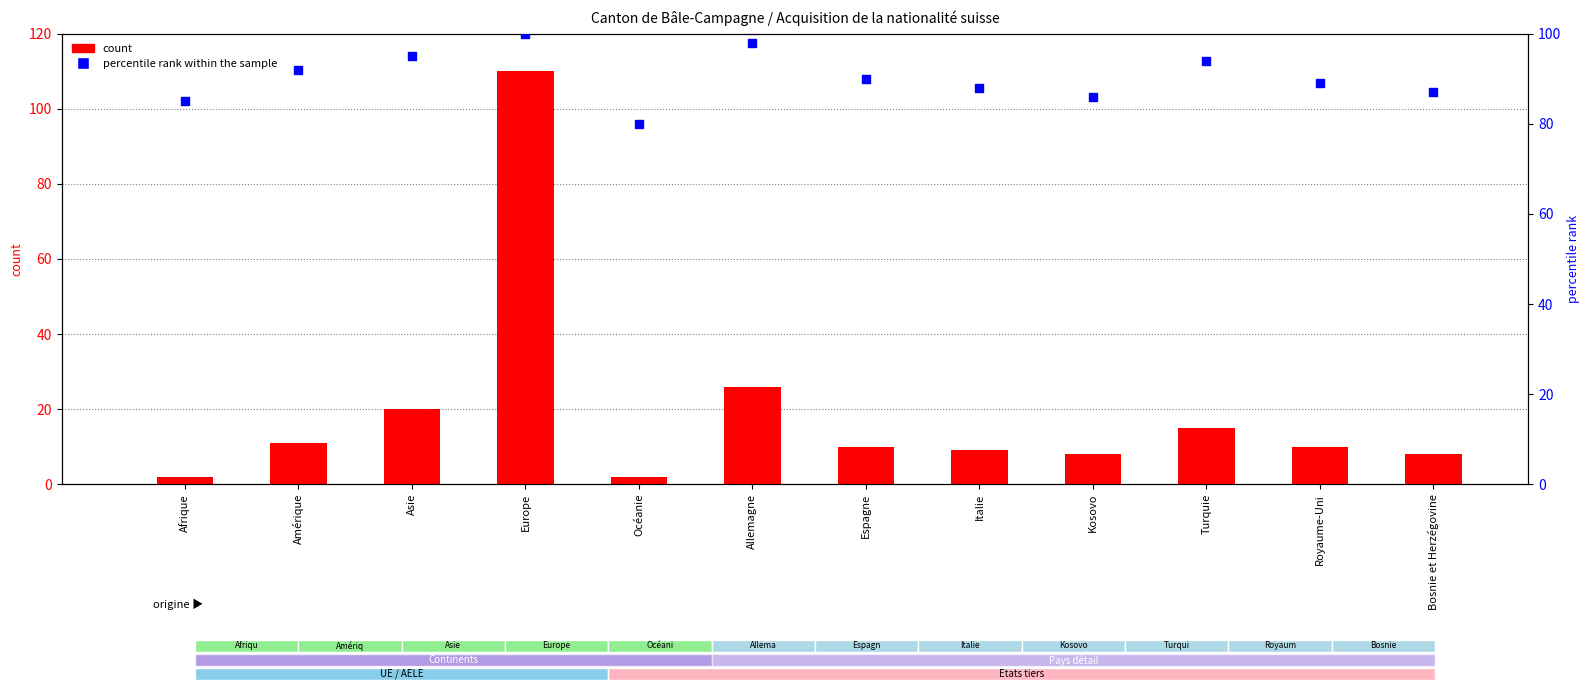

What are all the series names shown in the legend?

count, percentile rank within the sample